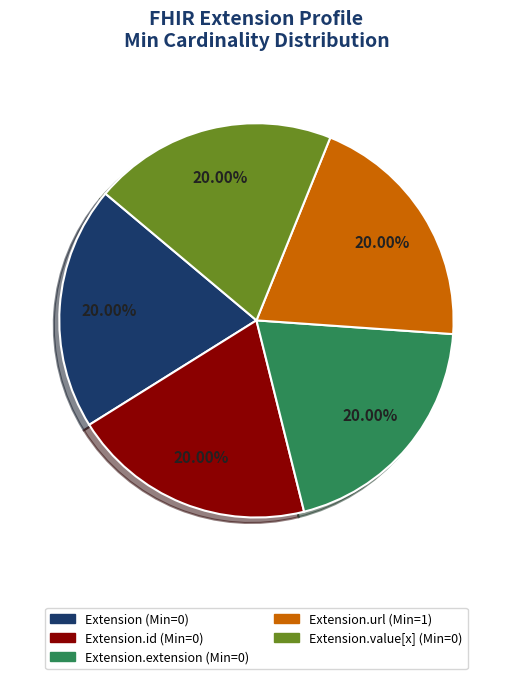

Count the number of slices in the pie.

5